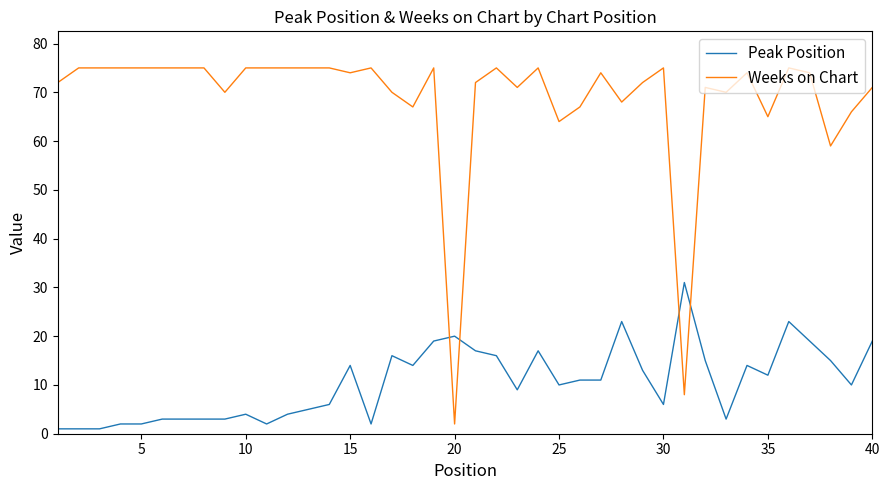

How many series are shown in this chart?

2